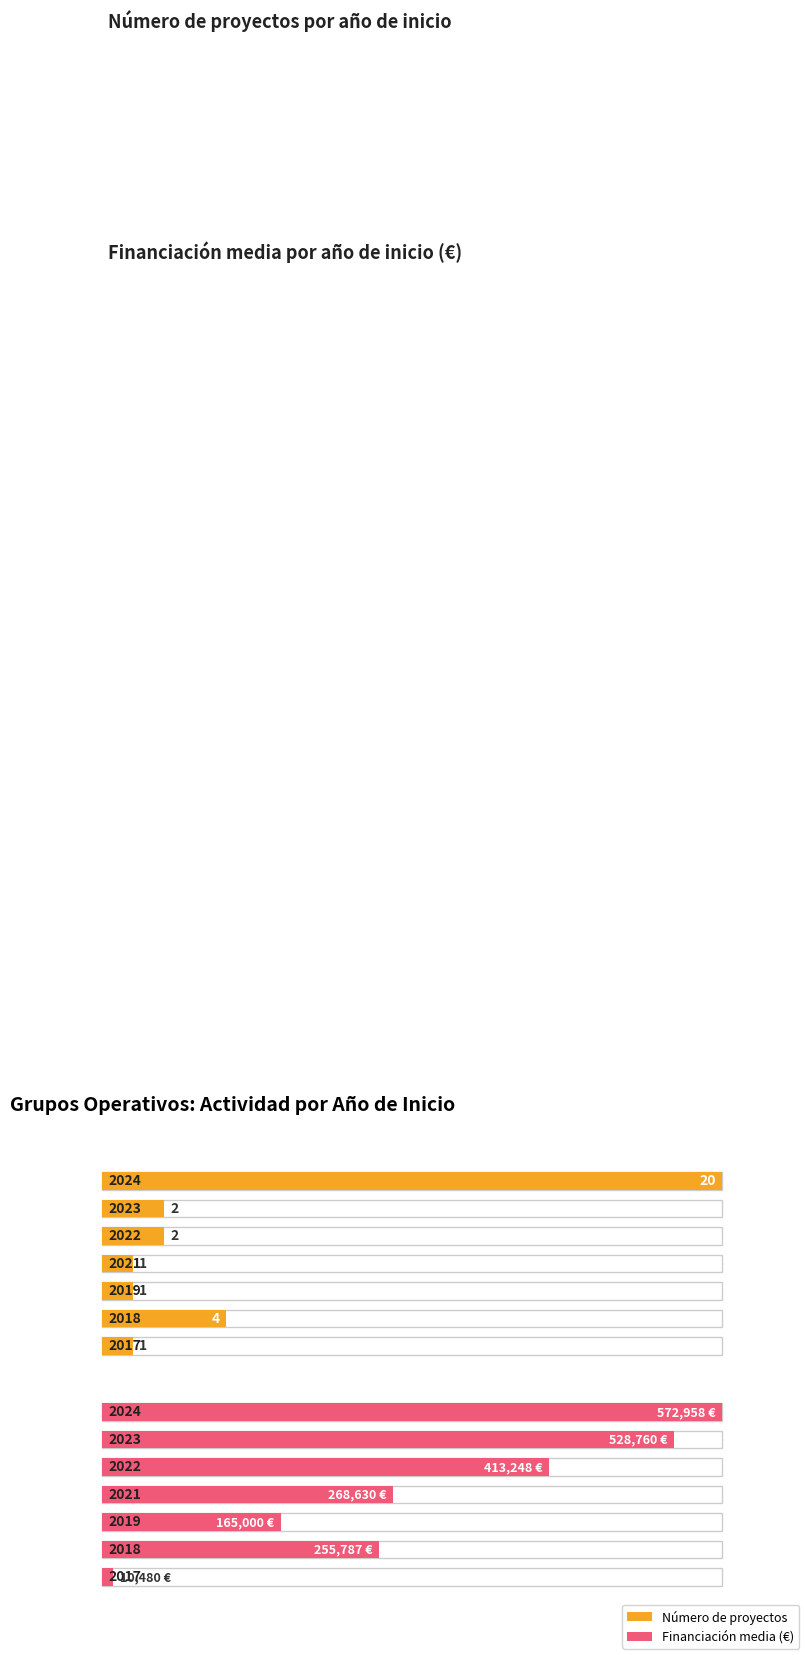

Which label corresponds to the largest value in the chart?

2024